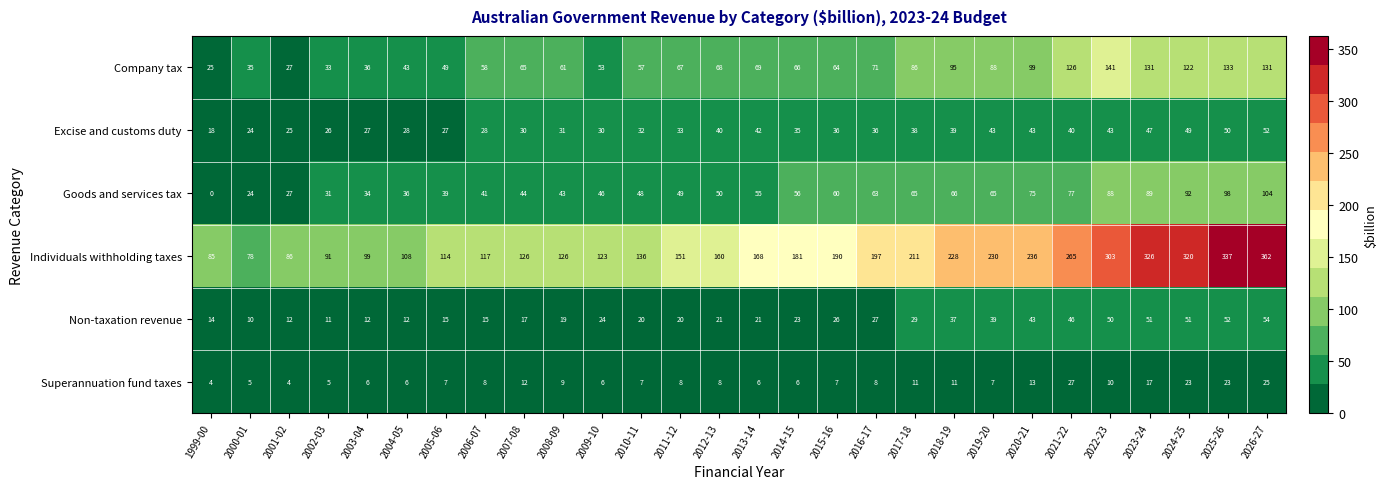

What is the sum of all Excise and customs duty values?

992